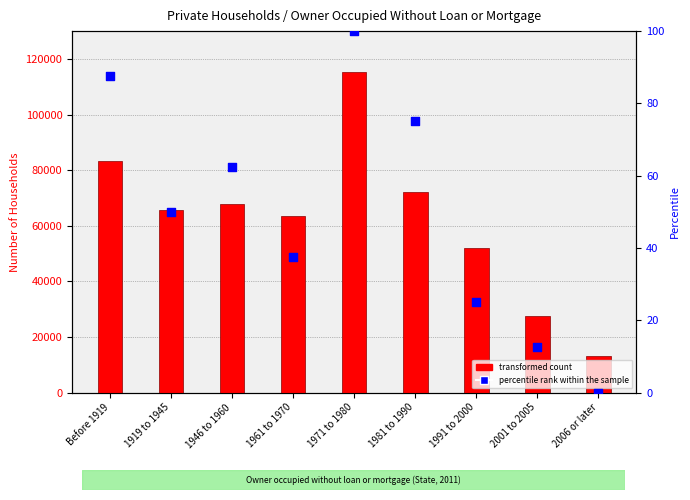

What are all the series names shown in the legend?

transformed count, percentile rank within the sample